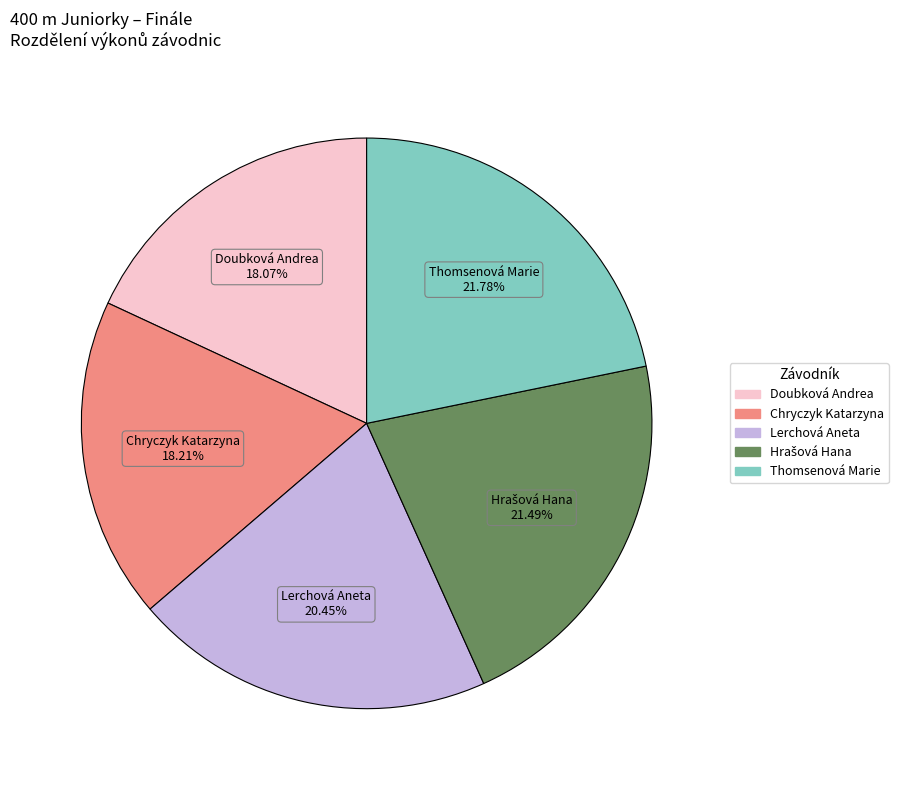

What percentage is the Lerchová Aneta slice, to the nearest percent?

20%